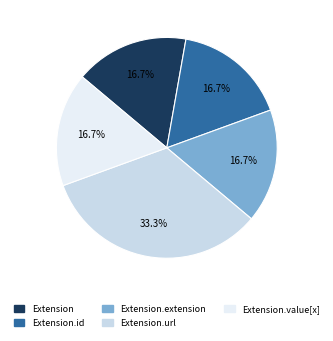

Combined, what portion of the pie is Extension.id and Extension.url?

50.0%